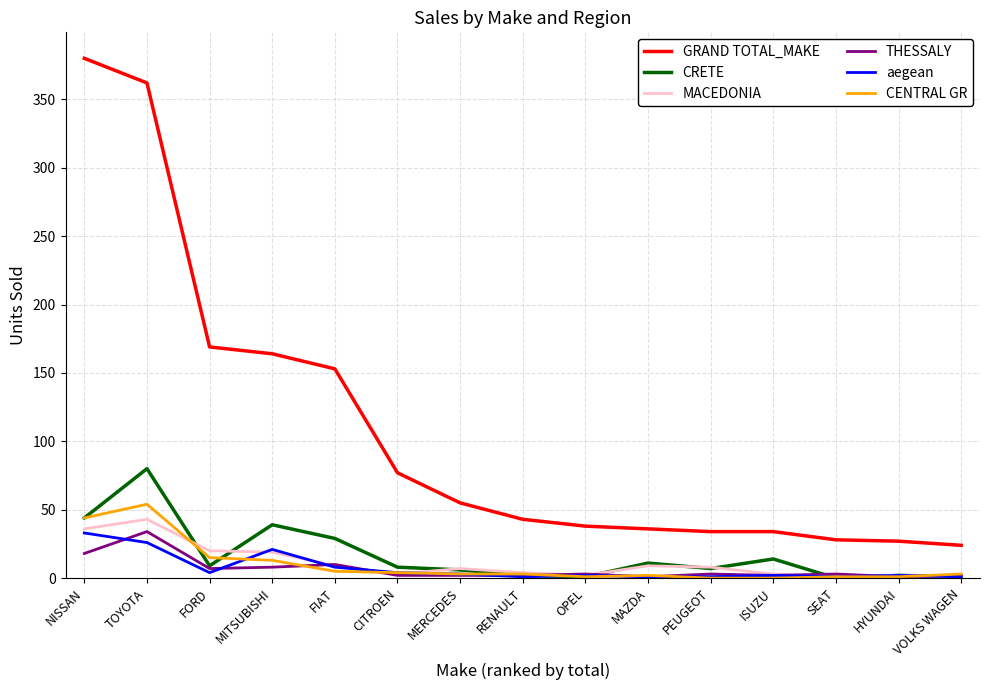

What is the sum of the MACEDONIA values at CITROEN and MAZDA?

12